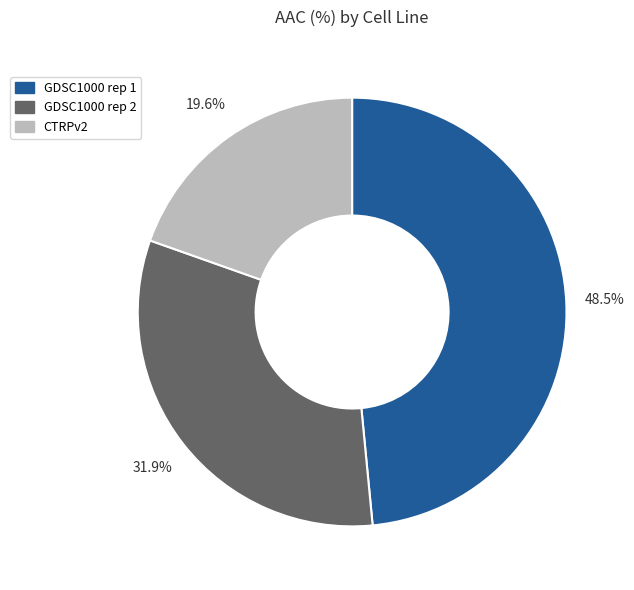

To the nearest percent, what portion does GDSC1000 rep 2 represent?

32%